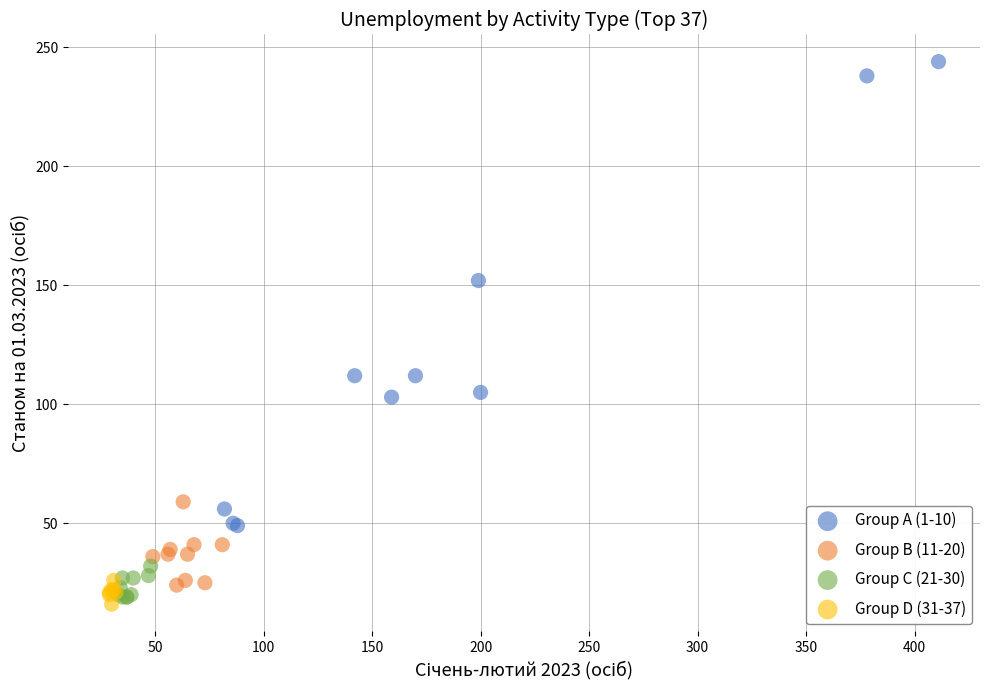

Which series contains the highest Y value?

Group A (1-10)